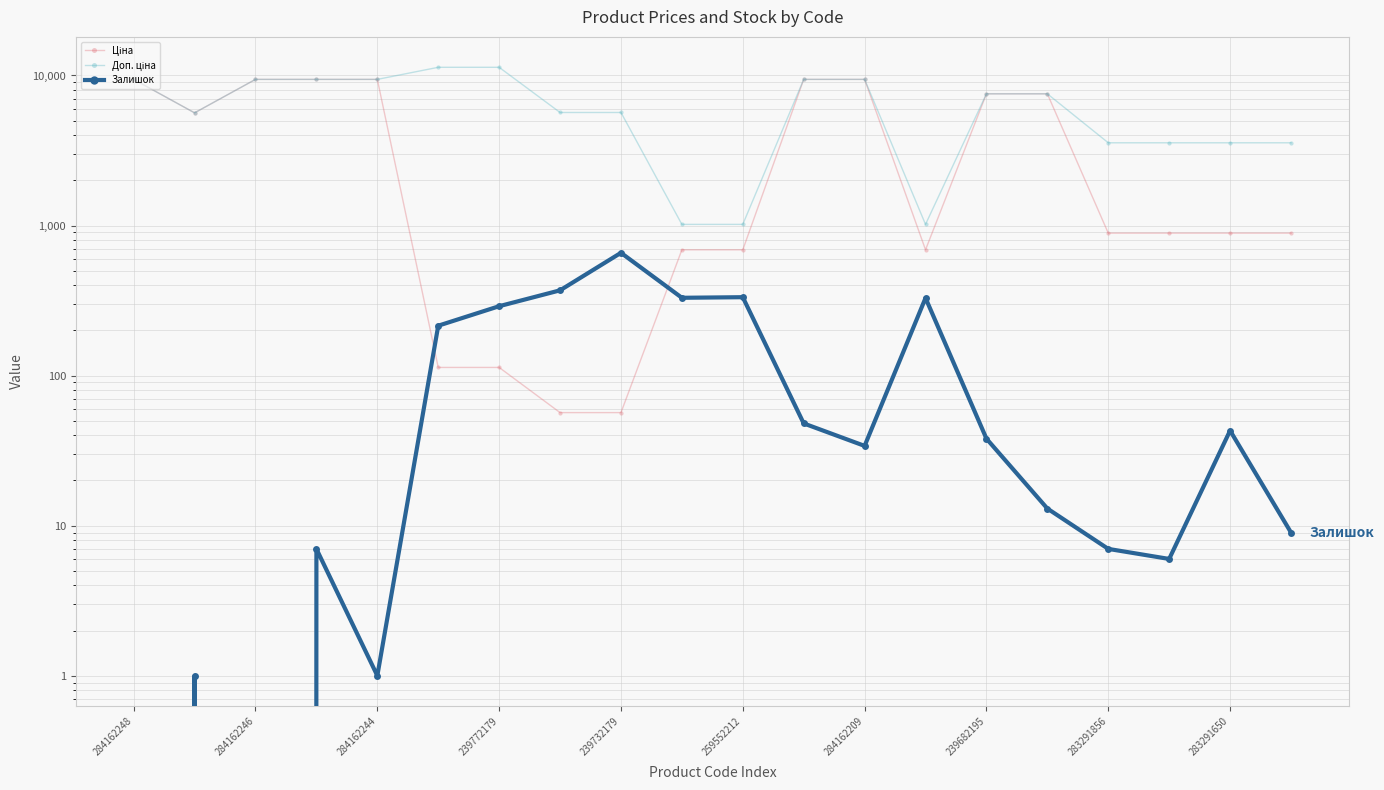

True or false: Ціна and Доп. ціна intersect in this chart.

False